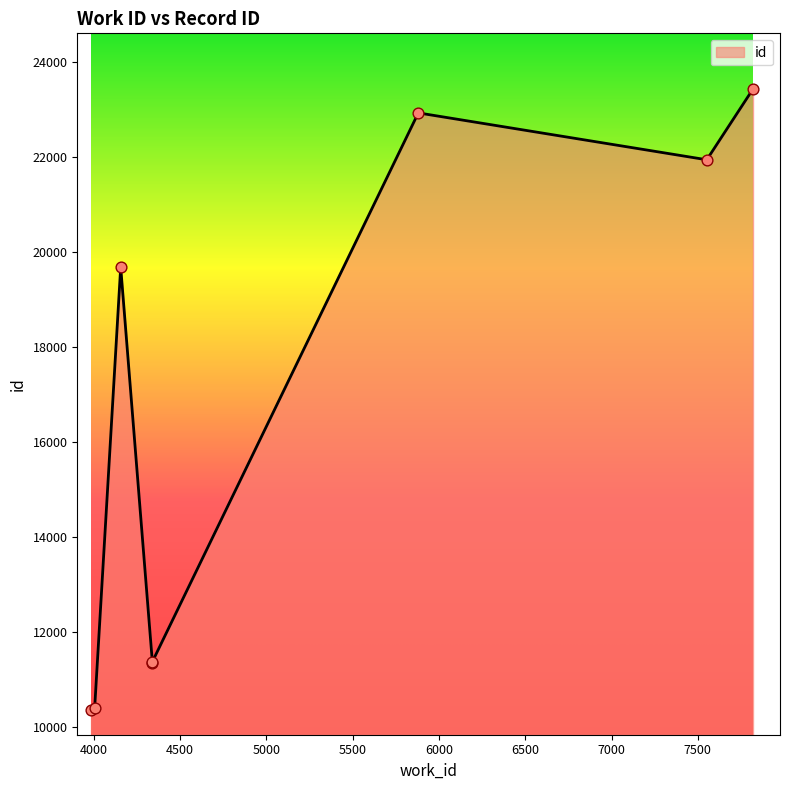

What is the ratio of the value at 4339 to the value at 4004?

1.1